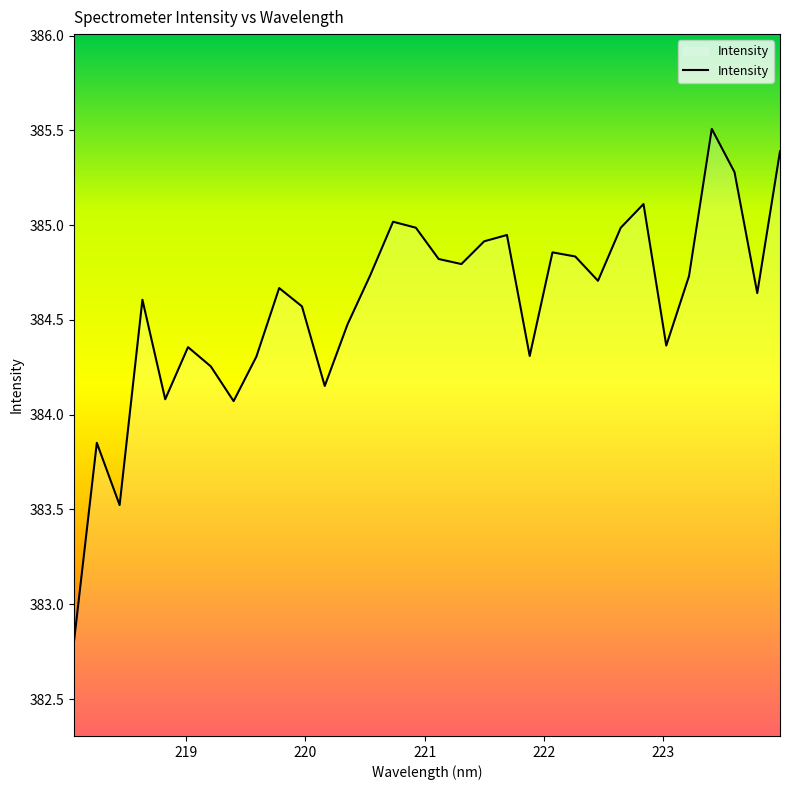

What is the smallest value displayed?

382.8